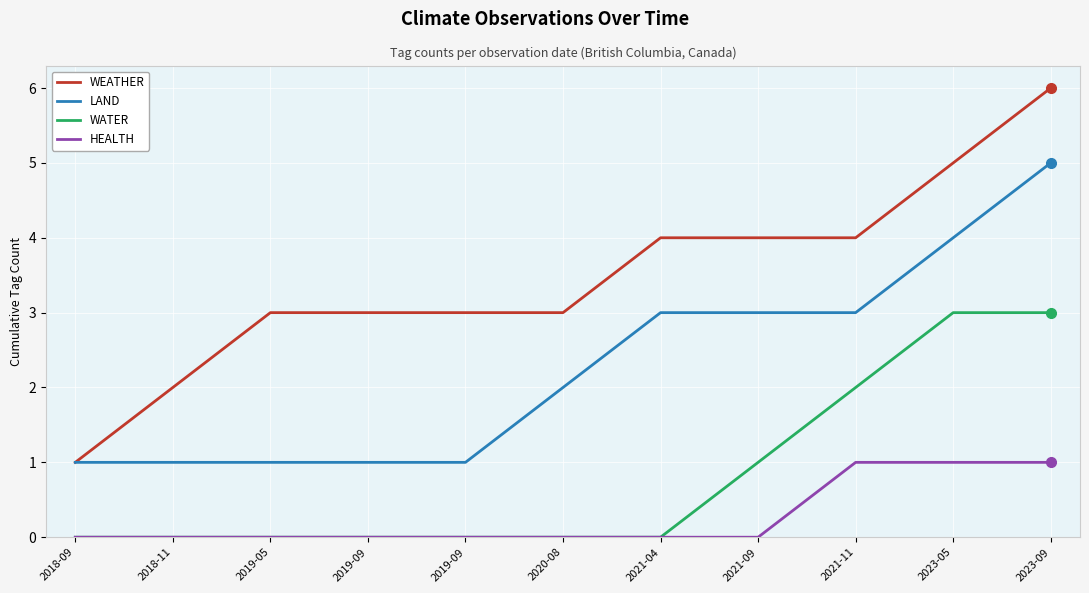

Which series has the widest spread of values?

WEATHER